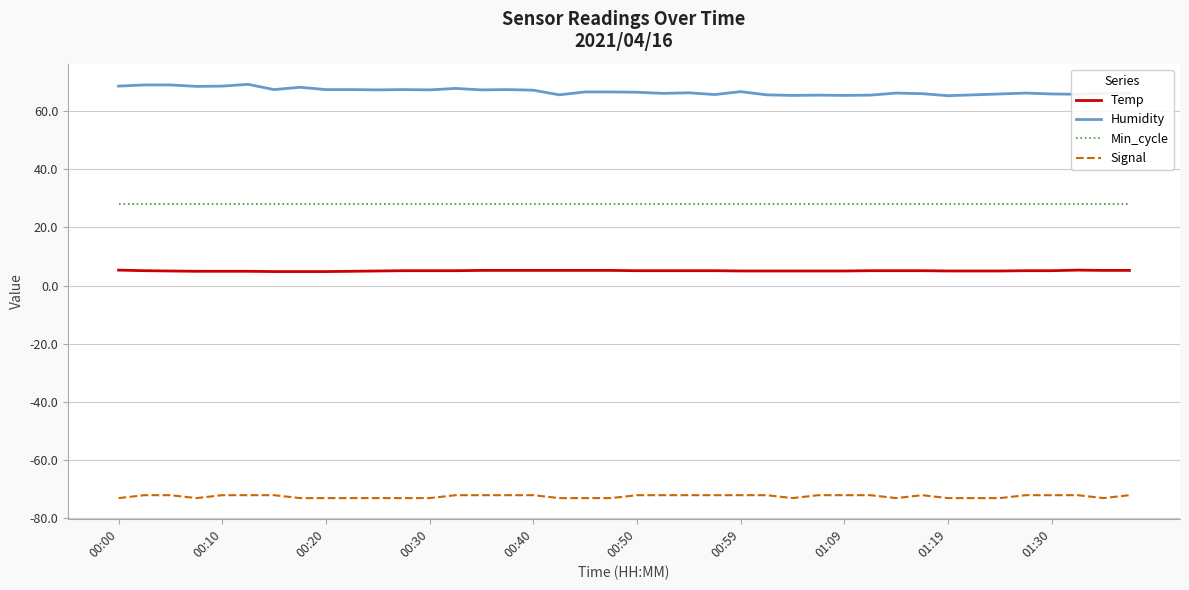

True or false: Min_cycle and Signal cross at least once.

False